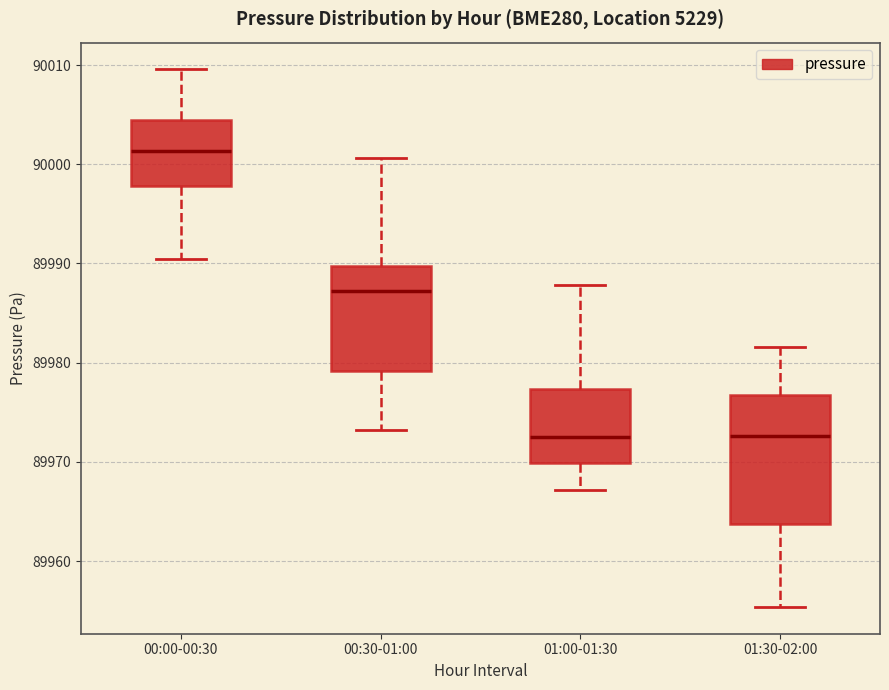

Comparing the boxes themselves (not the whiskers), which one is the tallest?

01:30-02:00